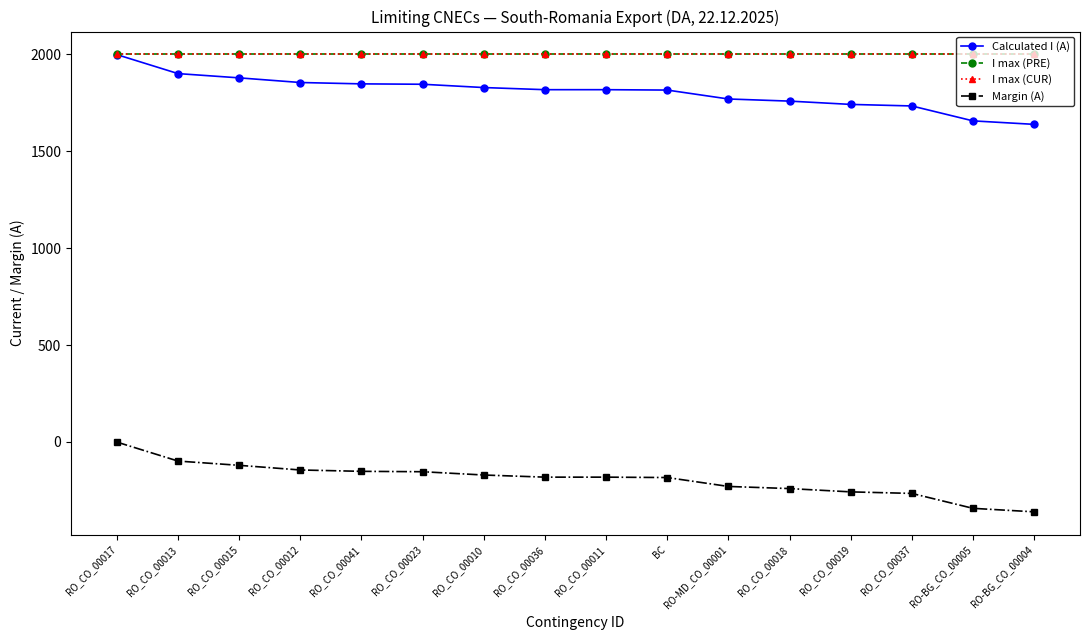

Does the chart display data point markers on the line(s)?

Yes